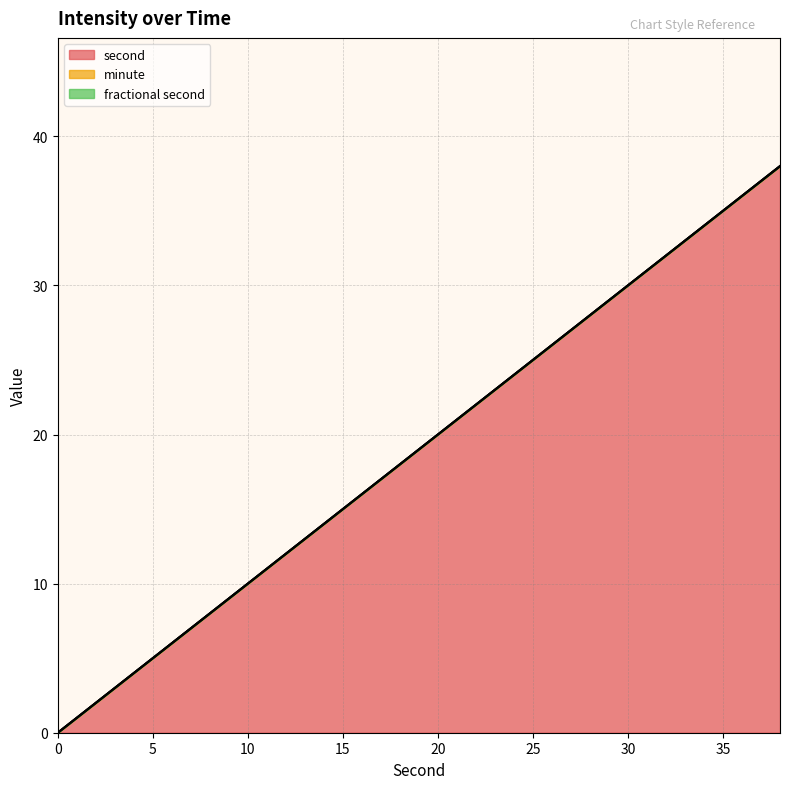

Count the number of categories in the chart.

20